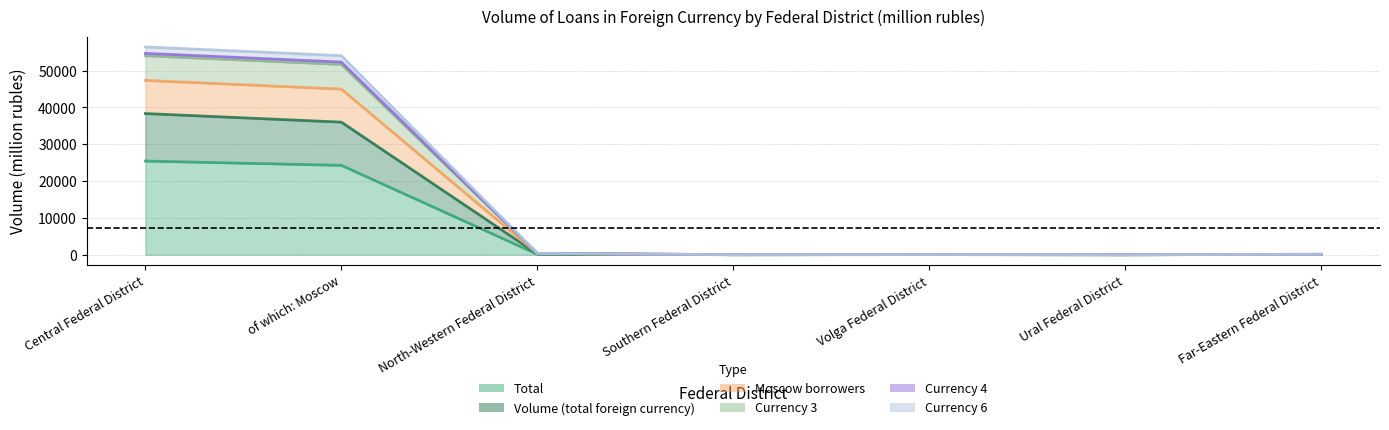

Rank the categories by Currency 6 value from highest to lowest.

Central Federal District, of which: Moscow, North-Western Federal District, Far-Eastern Federal District, Volga Federal District, Southern Federal District, Ural Federal District